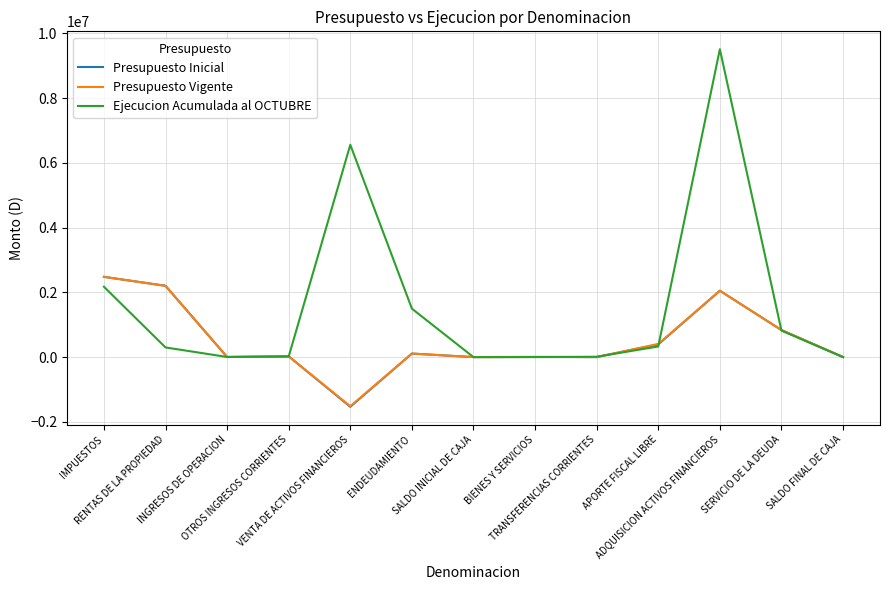

What is the total value across all series at RENTAS DE LA PROPIEDAD?

4706971